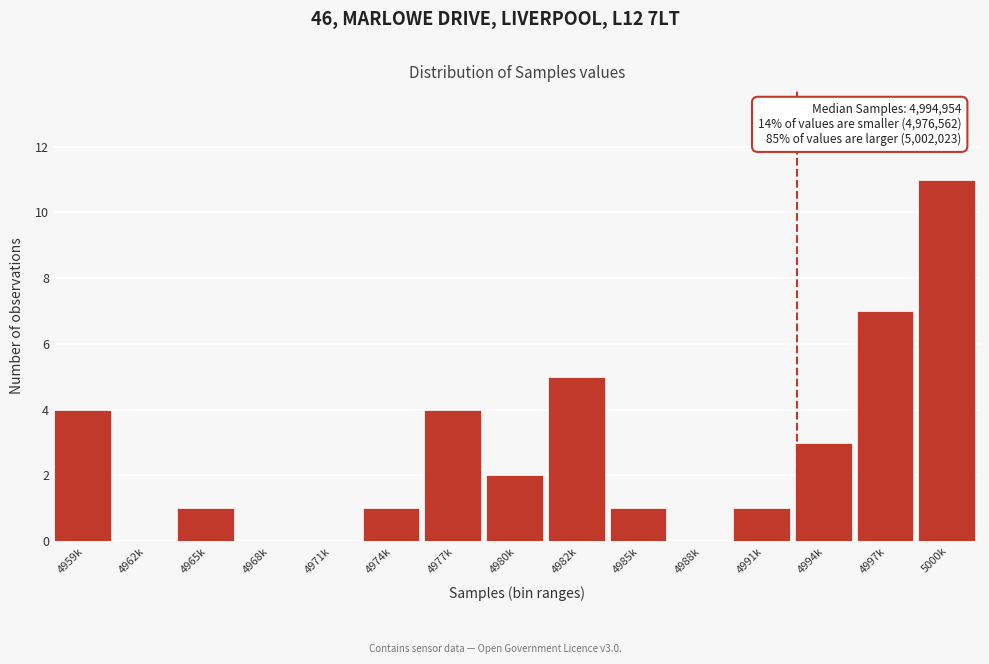

Reading right to left, transcribe all the data shown in this chart.

5000k=11	4997k=7	4994k=3	4991k=1	4988k=0	4985k=1	4982k=5	4980k=2	4977k=4	4974k=1	4971k=0	4968k=0	4965k=1	4962k=0	4959k=4